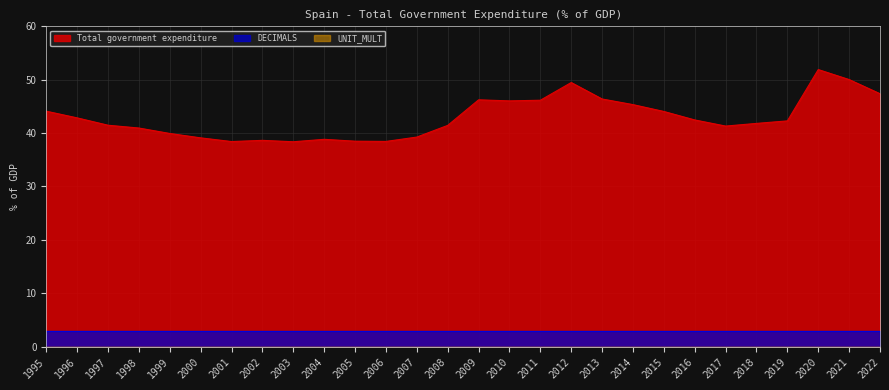

What is the value of the Total government expenditure point at the 15th from the left?

46.2